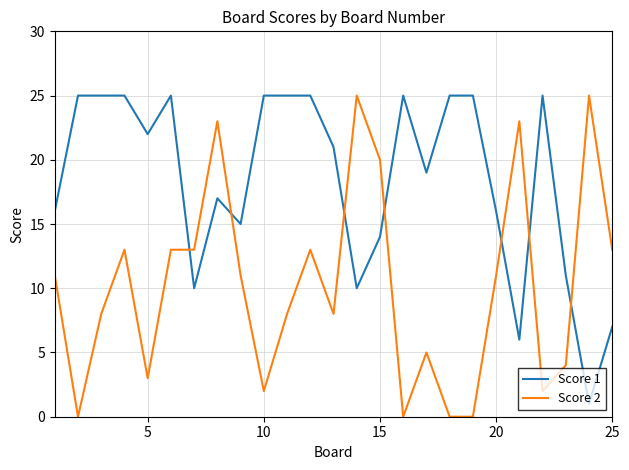

Which series has the largest total across all categories?

Score 1